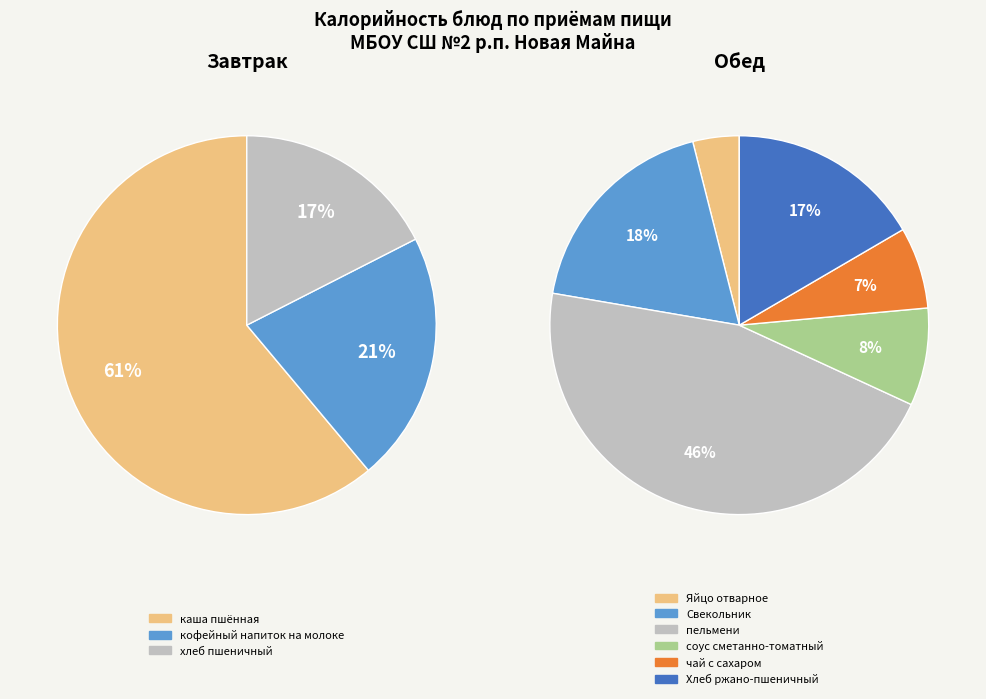

How many slices are in this pie chart?

9